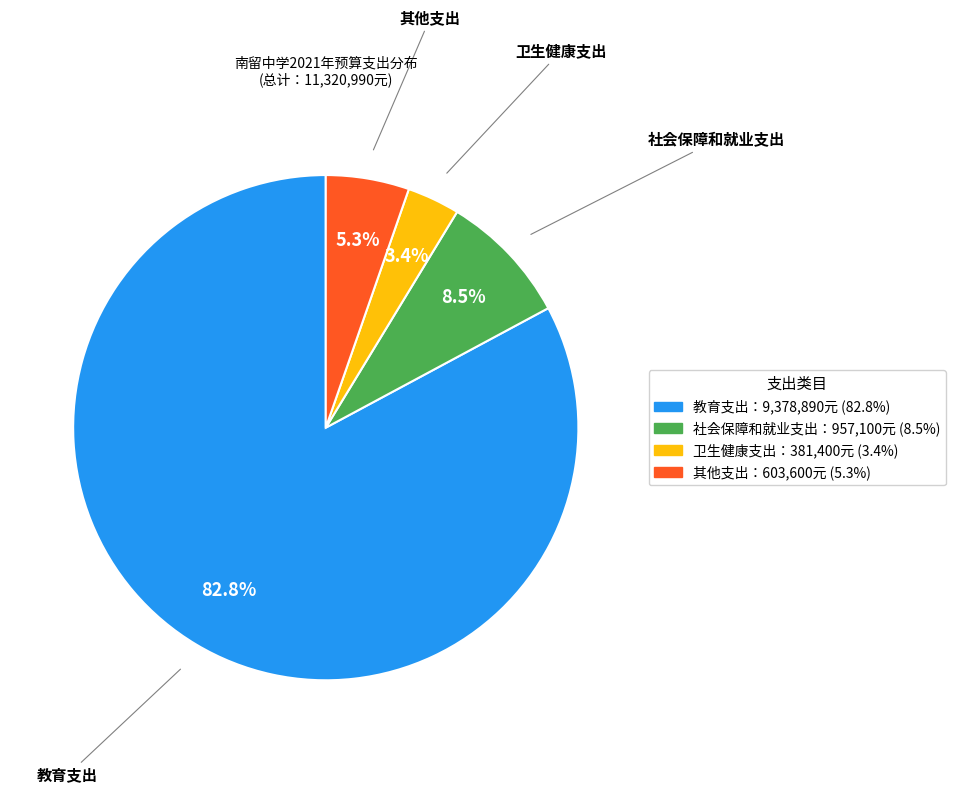

How many segments does this pie chart have?

4